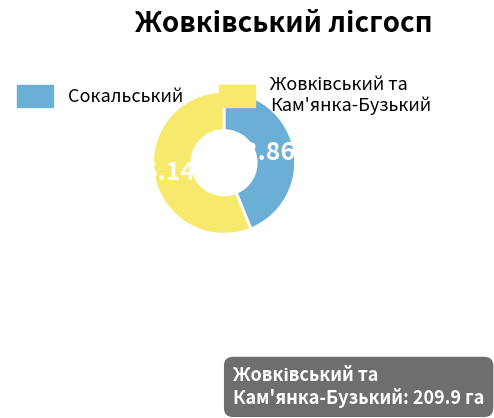

Is there a majority slice in this chart?

Yes